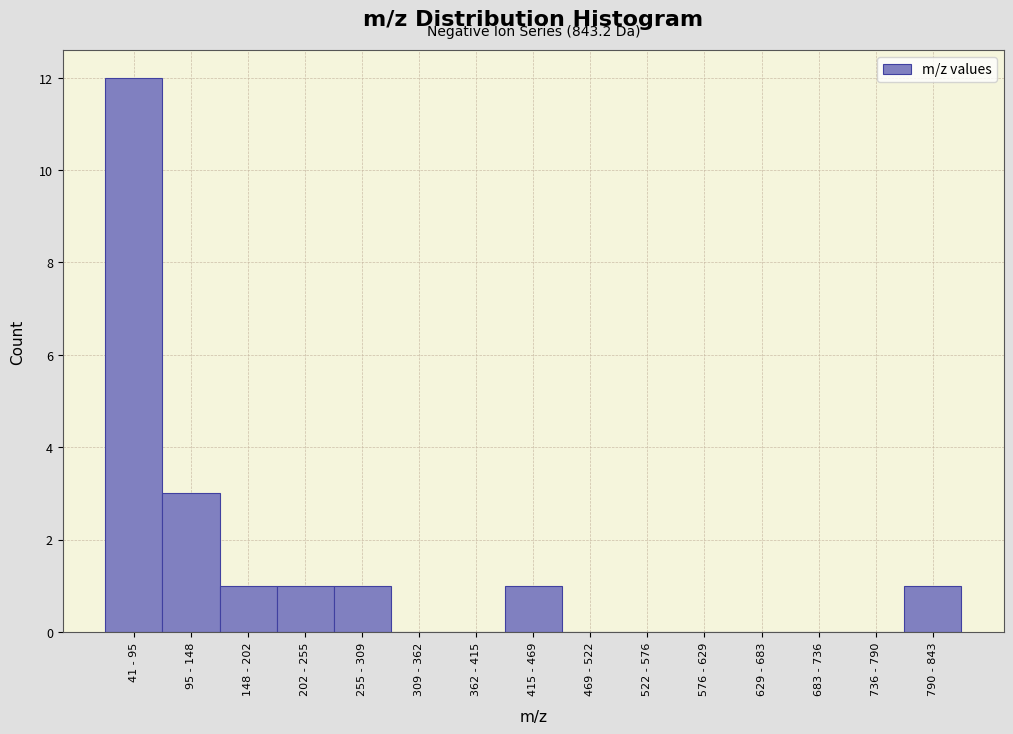

Reading left to right, transcribe all the data shown in this chart.

41 - 95=12	95 - 148=3	148 - 202=1	202 - 255=1	255 - 309=1	309 - 362=0	362 - 415=0	415 - 469=1	469 - 522=0	522 - 576=0	576 - 629=0	629 - 683=0	683 - 736=0	736 - 790=0	790 - 843=1